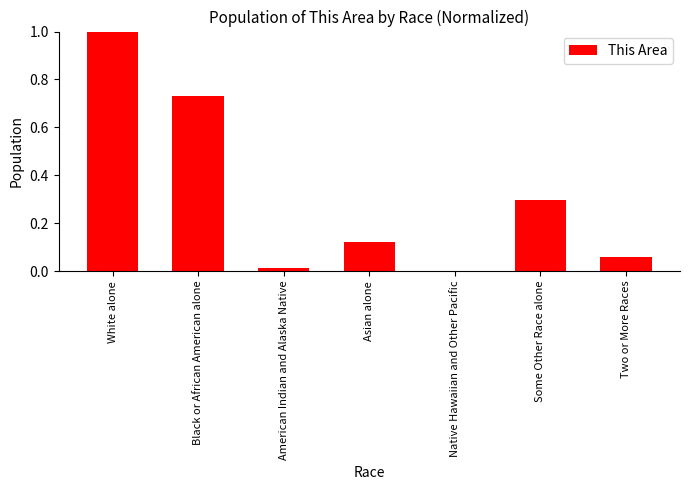

What is the approximate value at Some Other Race alone?

0.3